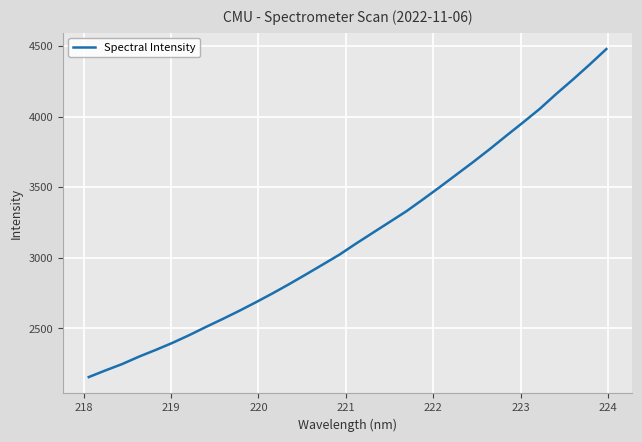

What is the greatest value displayed?

4477.8